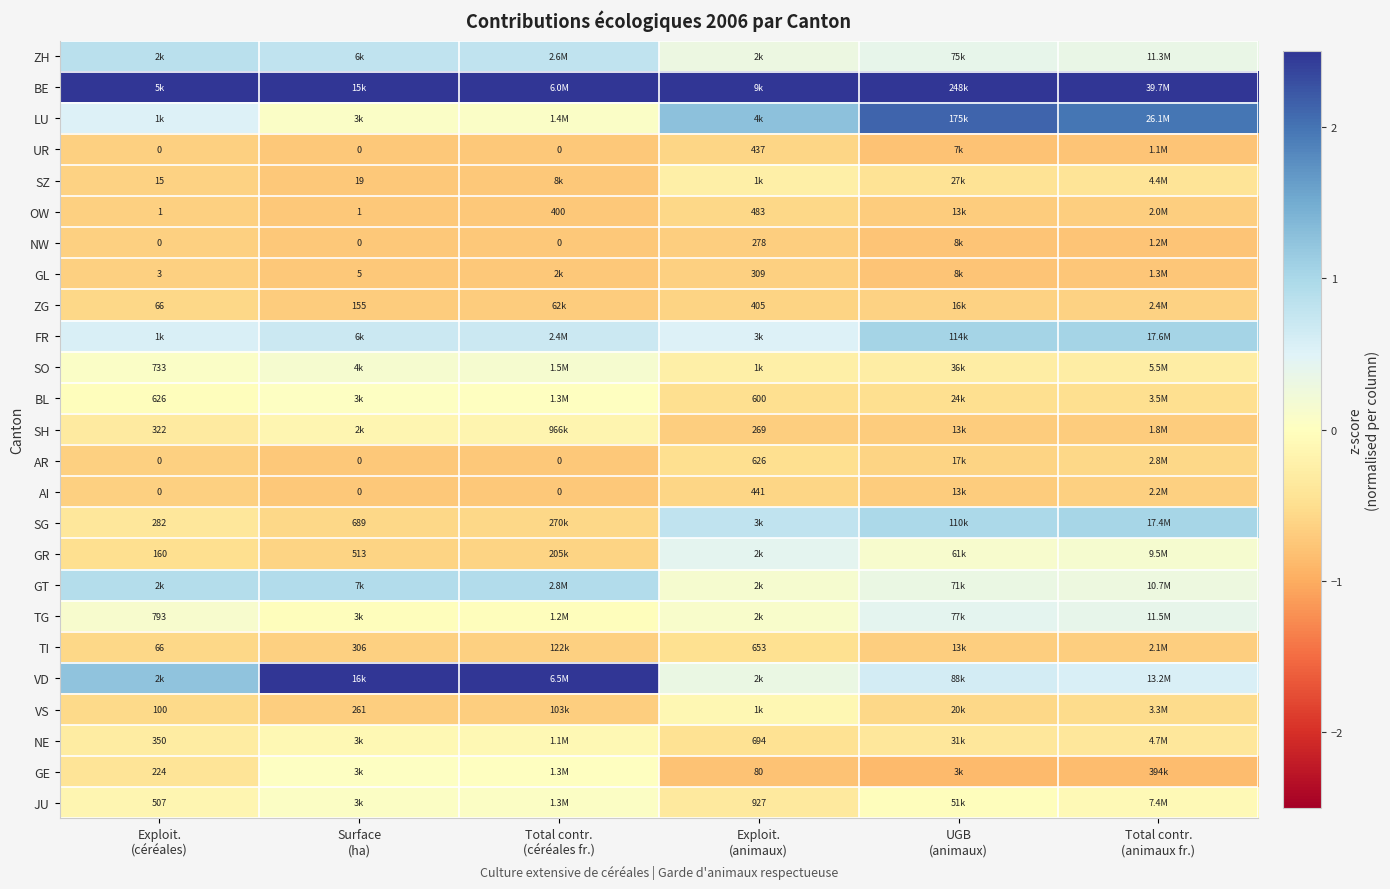

The VS series shows -0.2 at Exploit. (animaux). True or false?

False